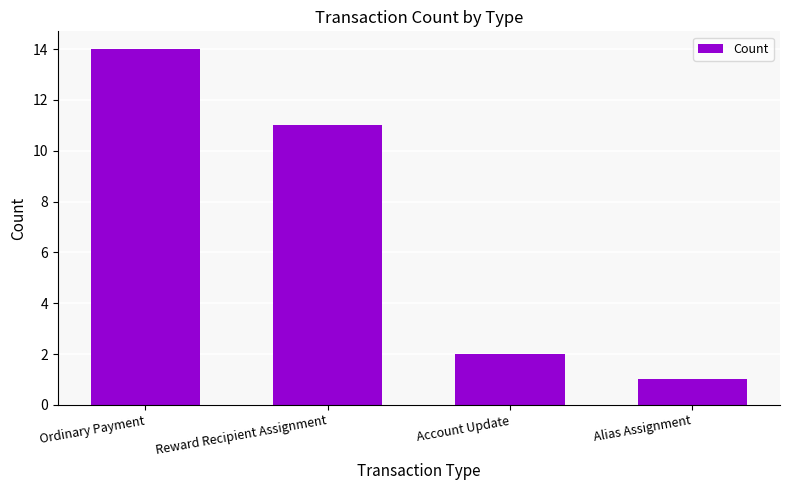

What position from the left is Account Update?

3